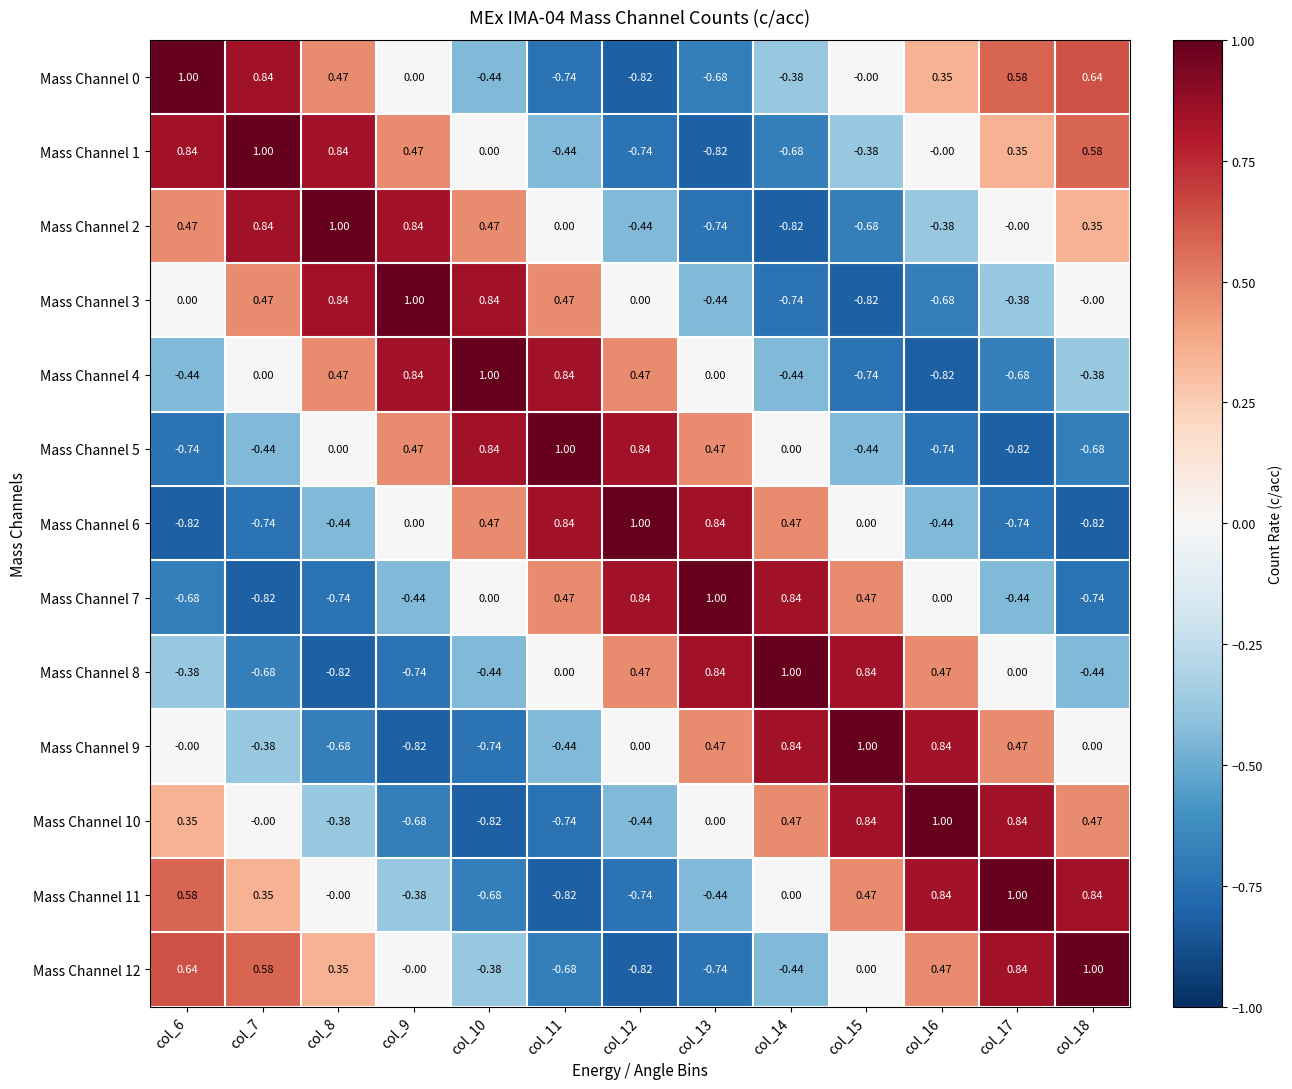

Is the value of Mass Channel 7 at col_12 greater than the value of Mass Channel 5 at col_8?

Yes